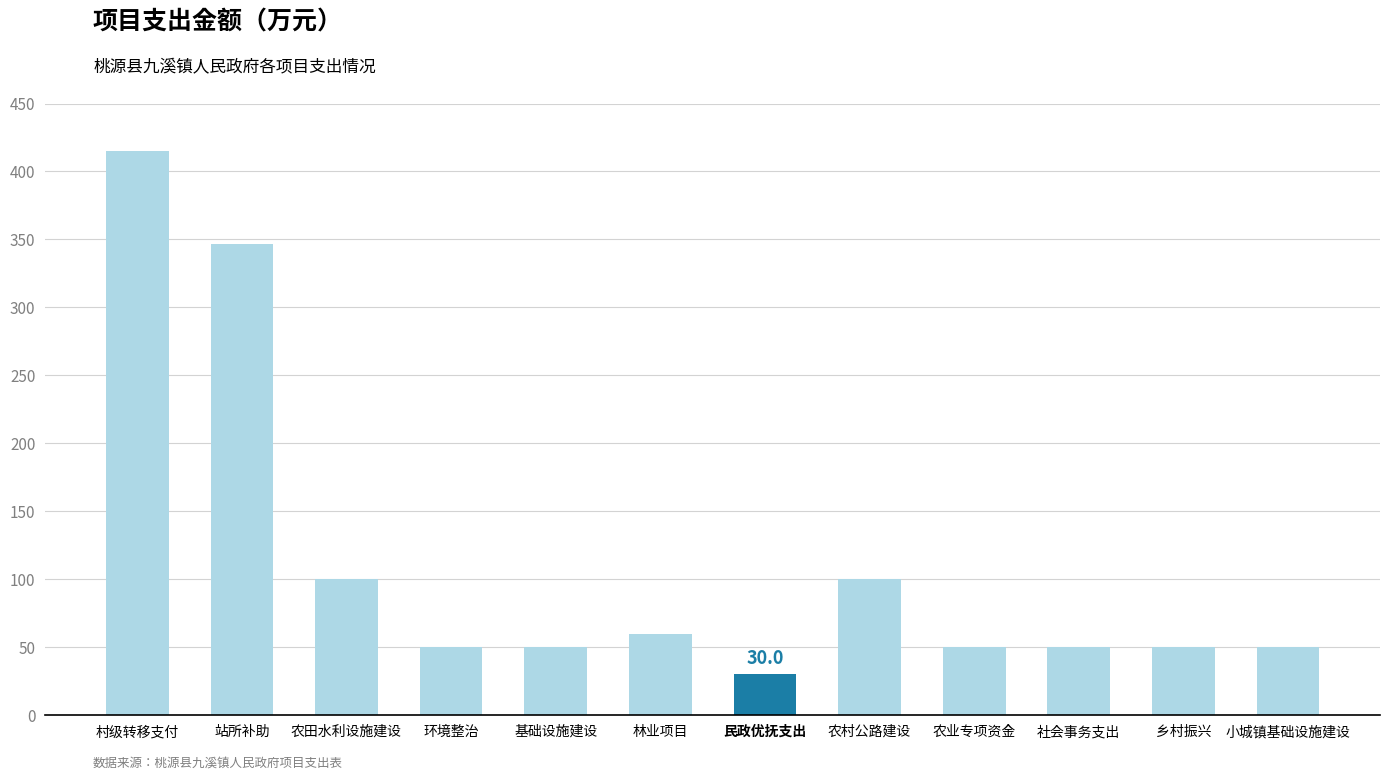

What is the approximate value at 农村公路建设?

100.0